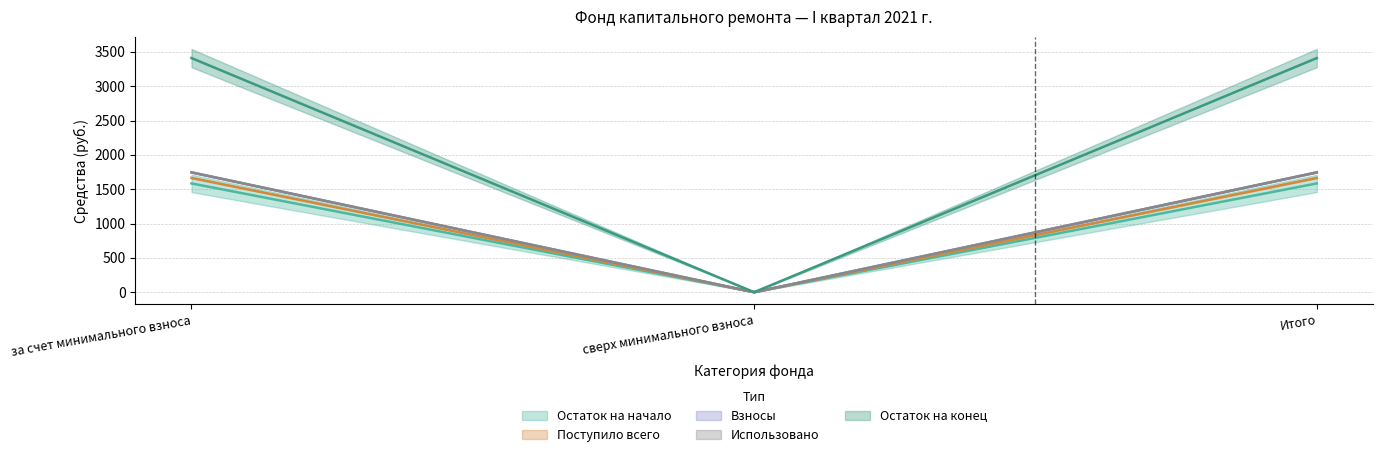

At which label is Взносы closest to 872?

сверх минимального взноса